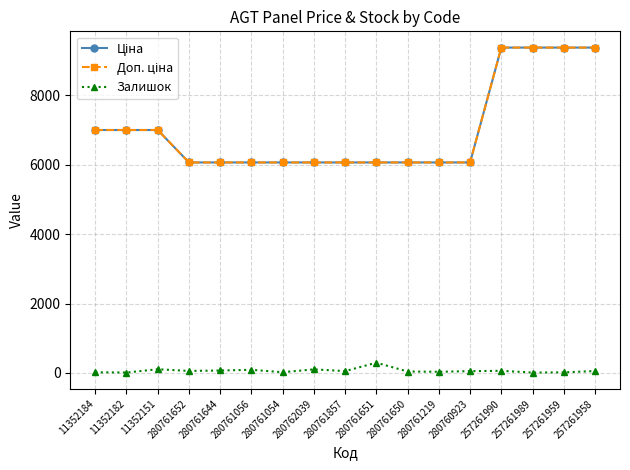

Is this an area chart (filled region under the line)?

No